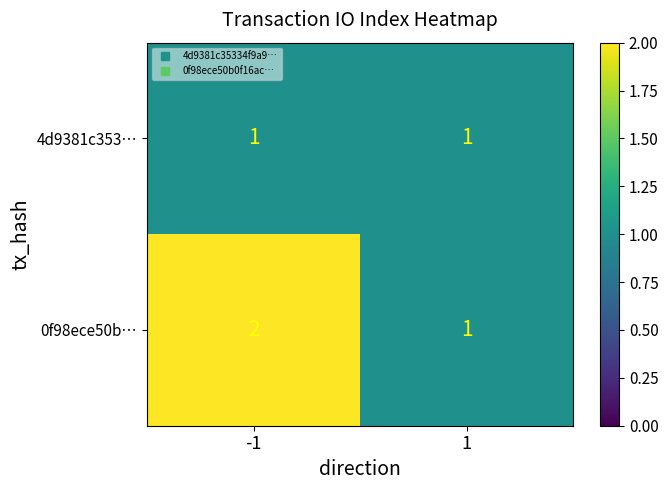

Reading left to right, extract all data points from this chart.

4d9381c353…: -1=1	1=1
0f98ece50b…: -1=2	1=1